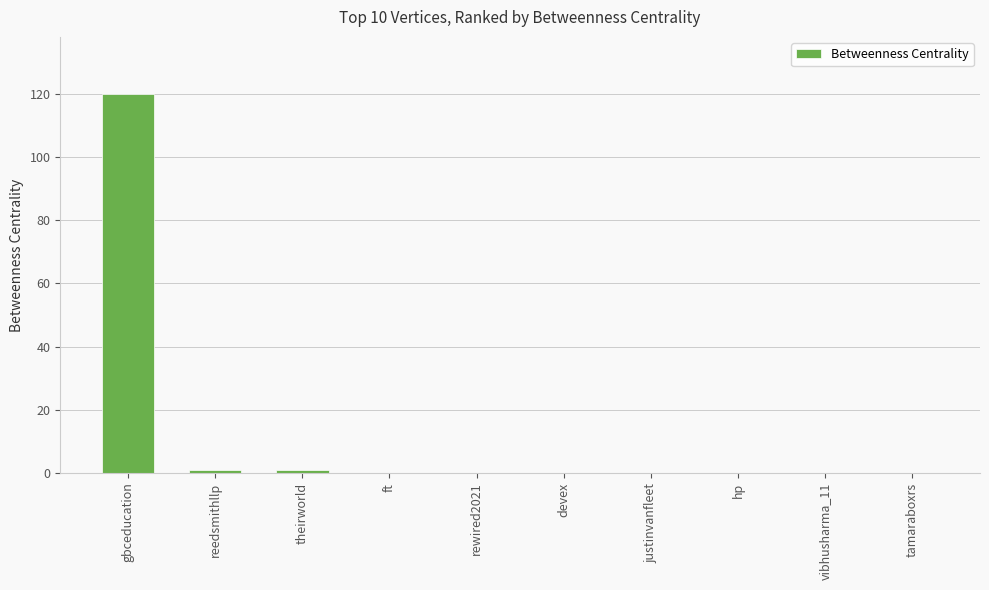

What is the average value?

12